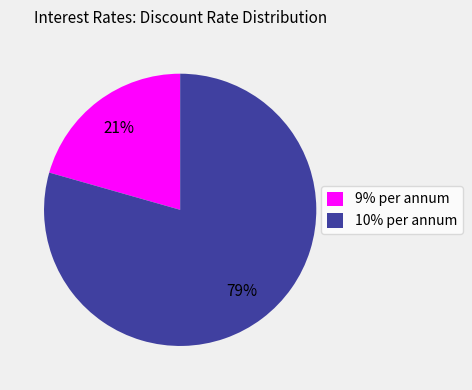

The 10% per annum slice represents 79% of the pie. True or false?

True